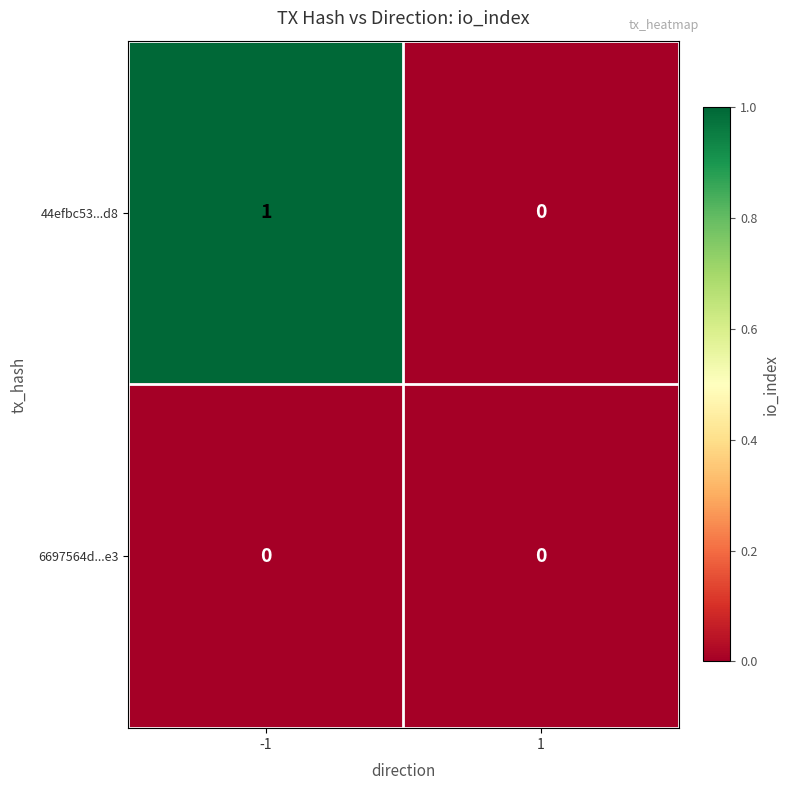

List the series in order of their peak value, lowest first.

6697564d...e3, 44efbc53...d8